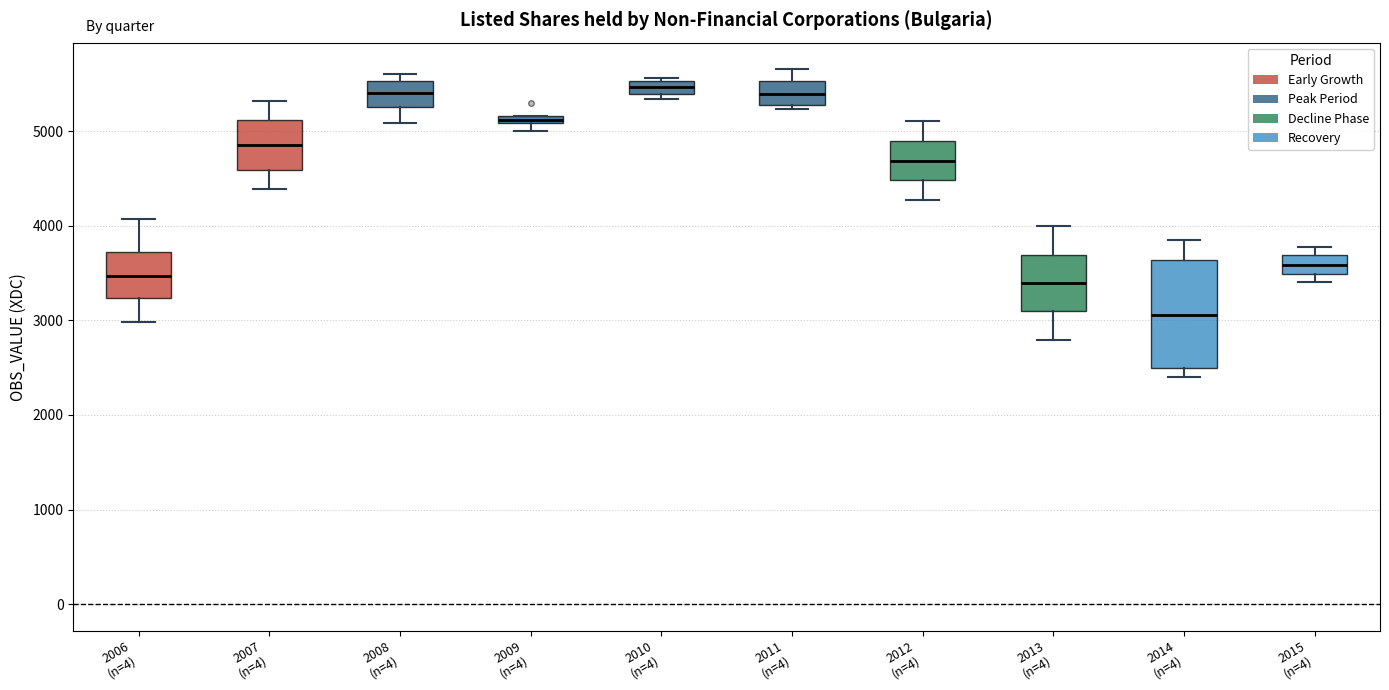

Where is the upper edge of the box for 2011 (n=4) on the y-axis? The values are not printed on the chart, so give them approximately, as read against the axis.

5500